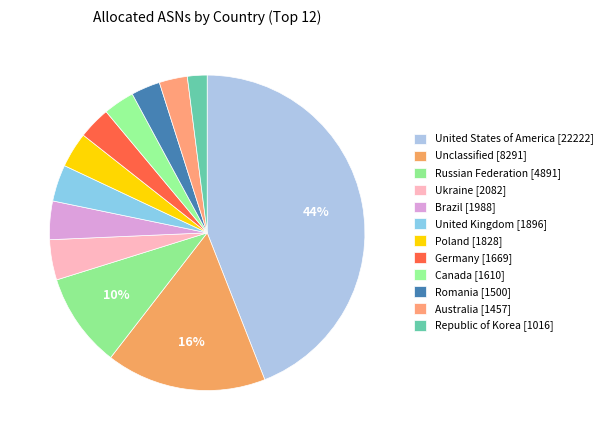

True or false: Unclassified accounts for 16% of the total.

True